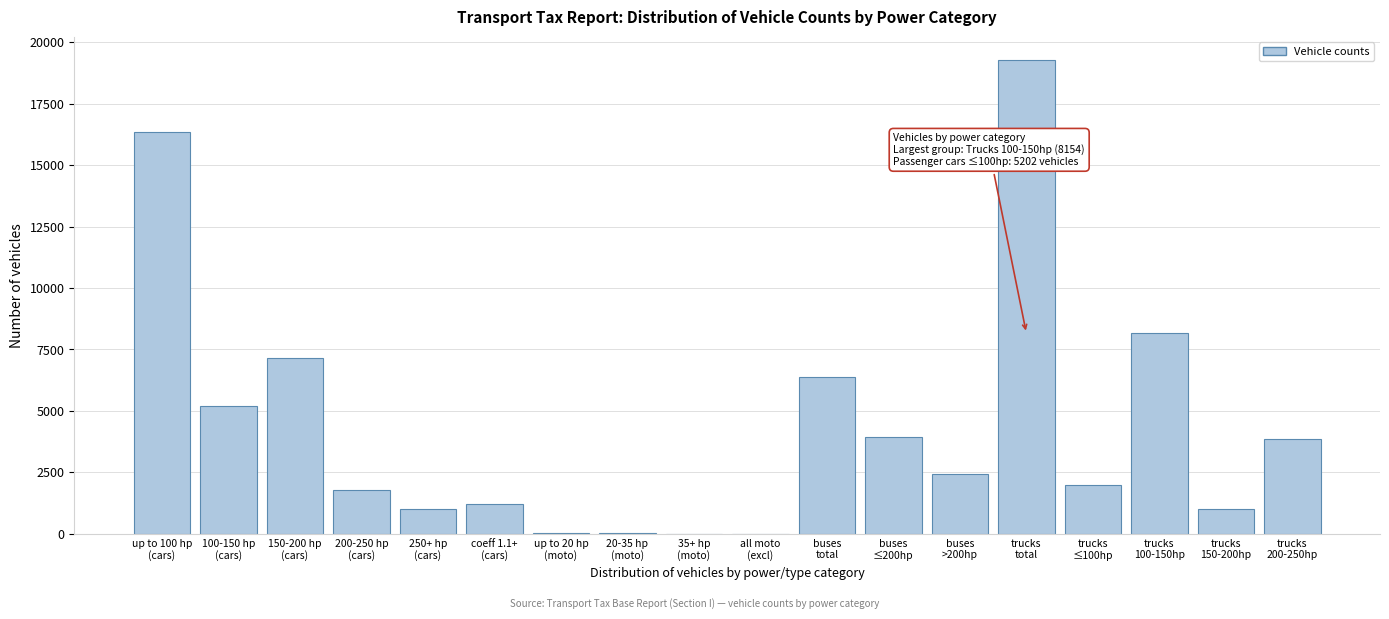

What is the sum of all values?

79858